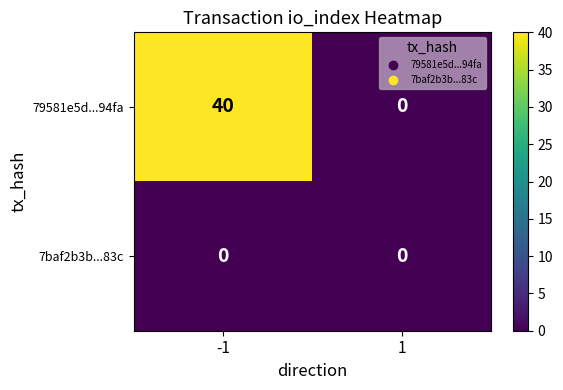

At which category does the chart reach its peak across all series?

-1